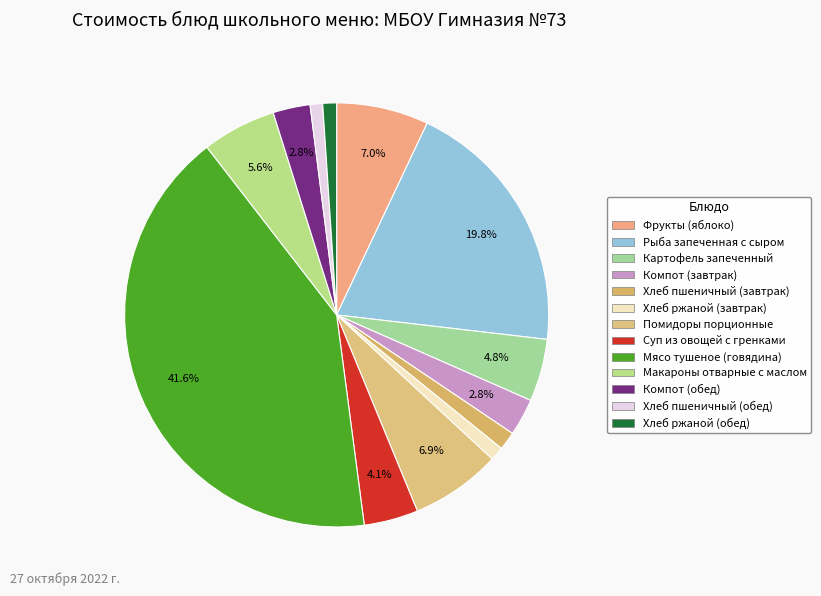

Count the number of slices in the pie.

13